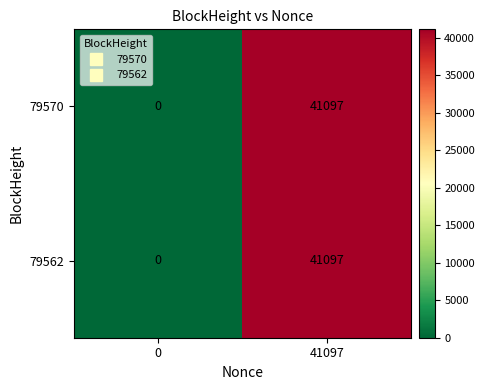

What is the difference between the maximum and minimum values in the 79562 series?

41097